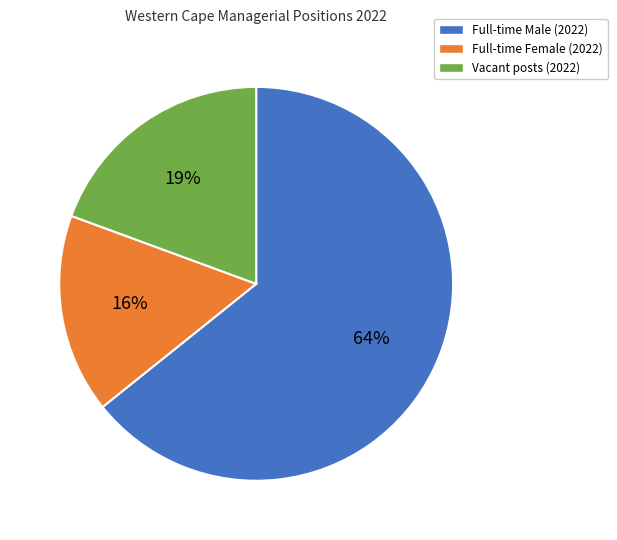

Is there any slice that represents more than half of the pie?

Yes